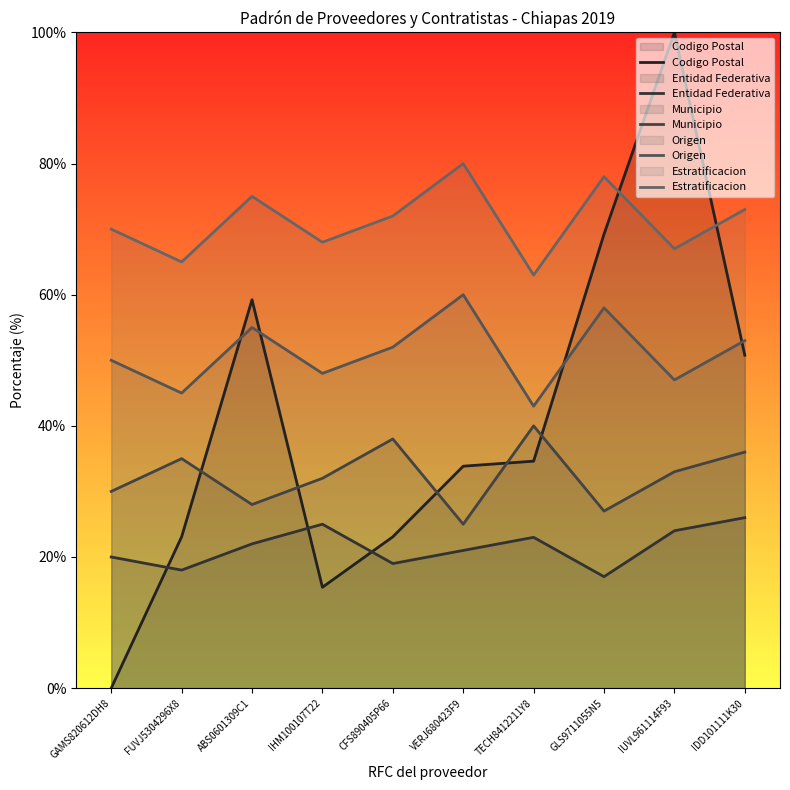

Which category has the highest value across all series?

IUVL961114F93